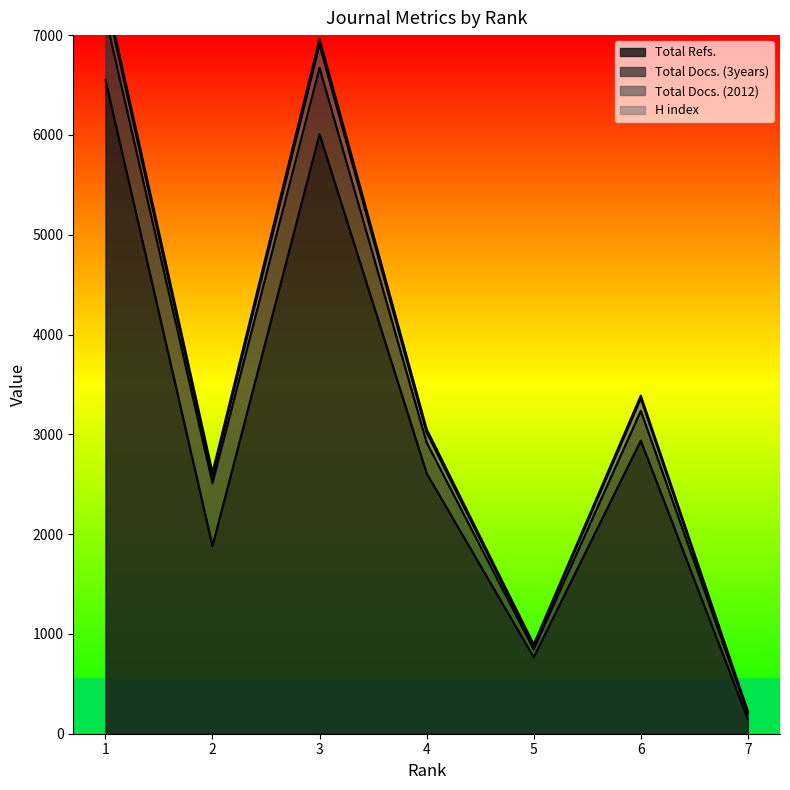

Which series has the largest total across all categories?

Total Refs.